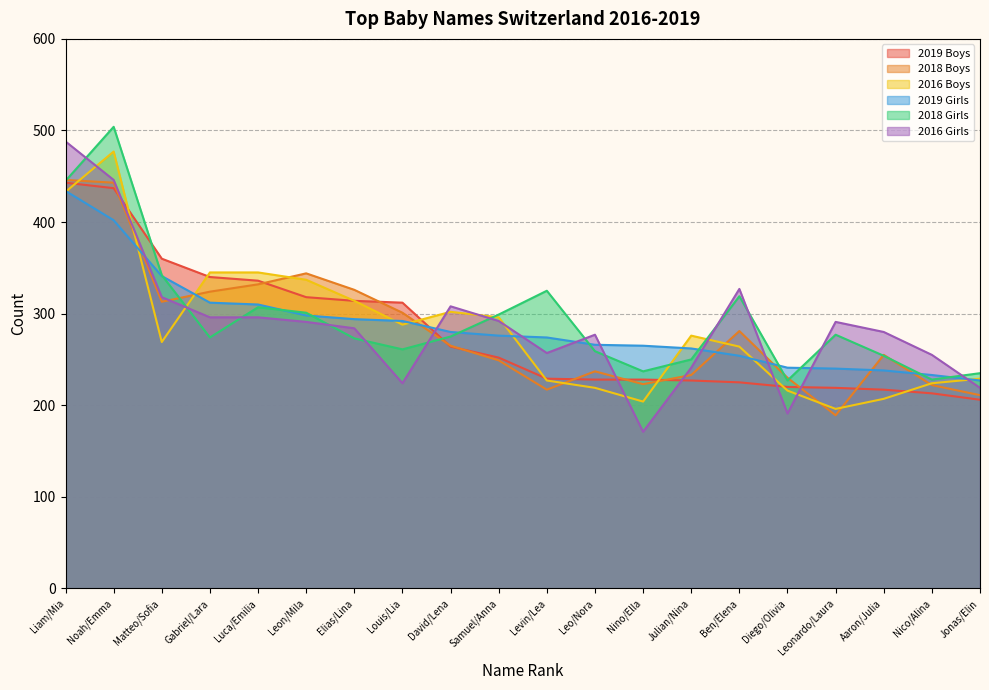

Which label corresponds to the largest value in the chart?

Noah/Emma